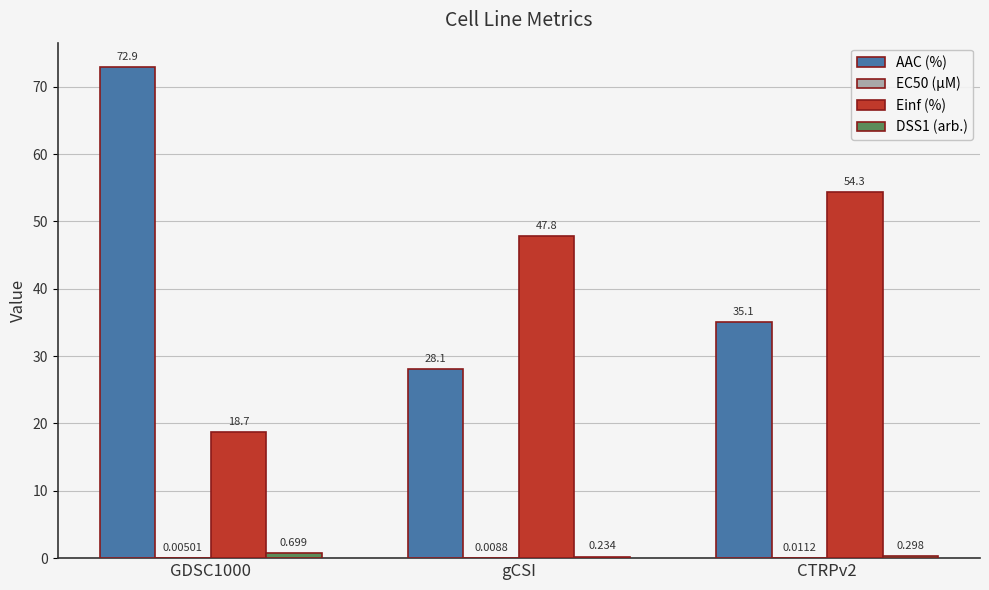

Between GDSC1000 and gCSI, which series saw the biggest shift?

AAC (%)